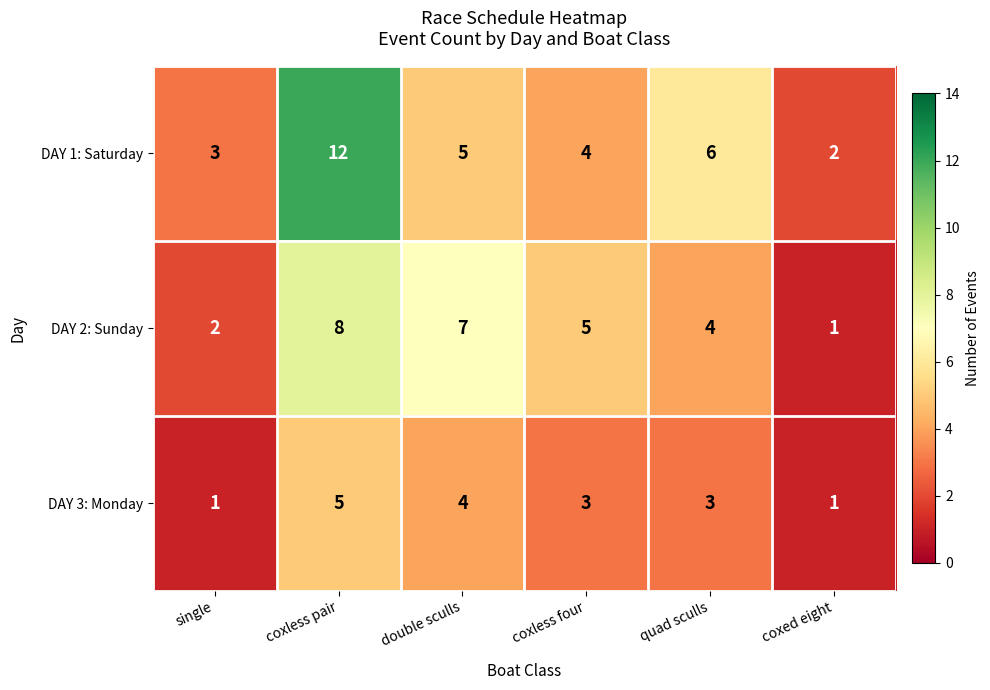

What is the sum of the DAY 2: Sunday values at double sculls and coxless pair?

15